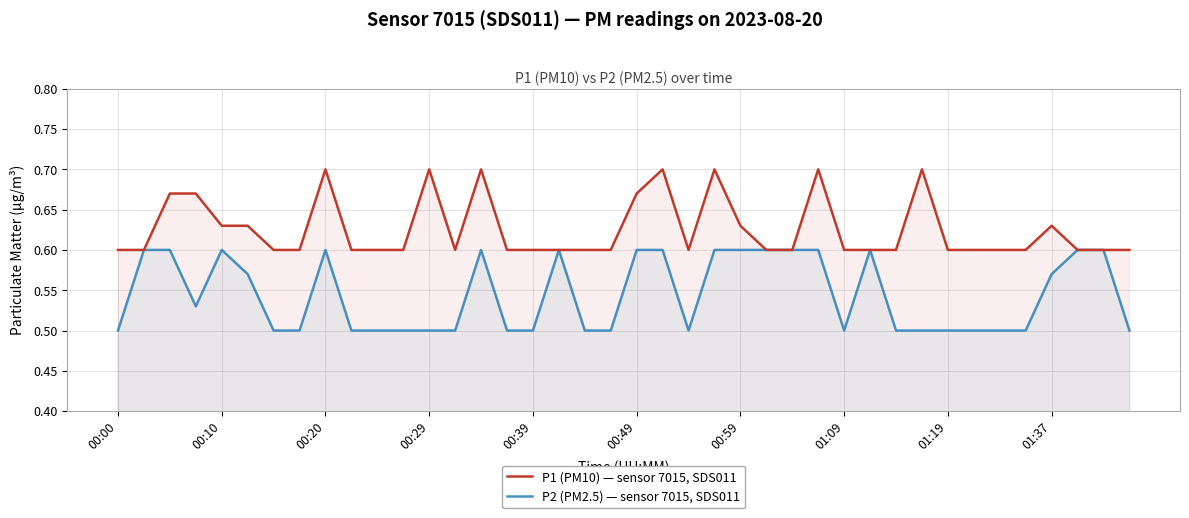

The P1 (PM10) — sensor 7015, SDS011 series shows 0.4 at 00:29. True or false?

False